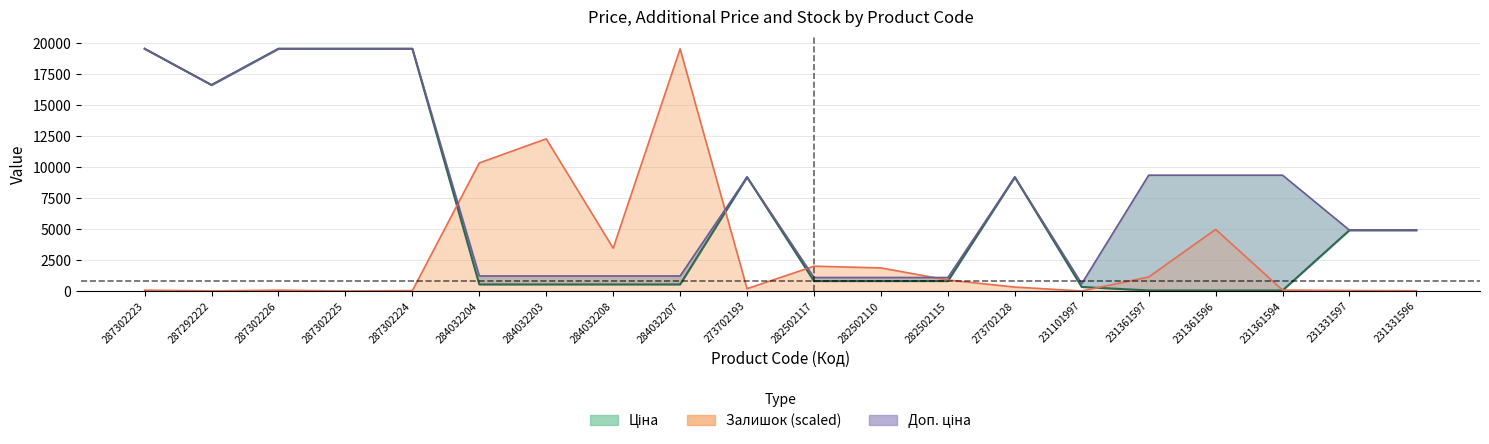

How many values in the Залишок series exceed 316?

10